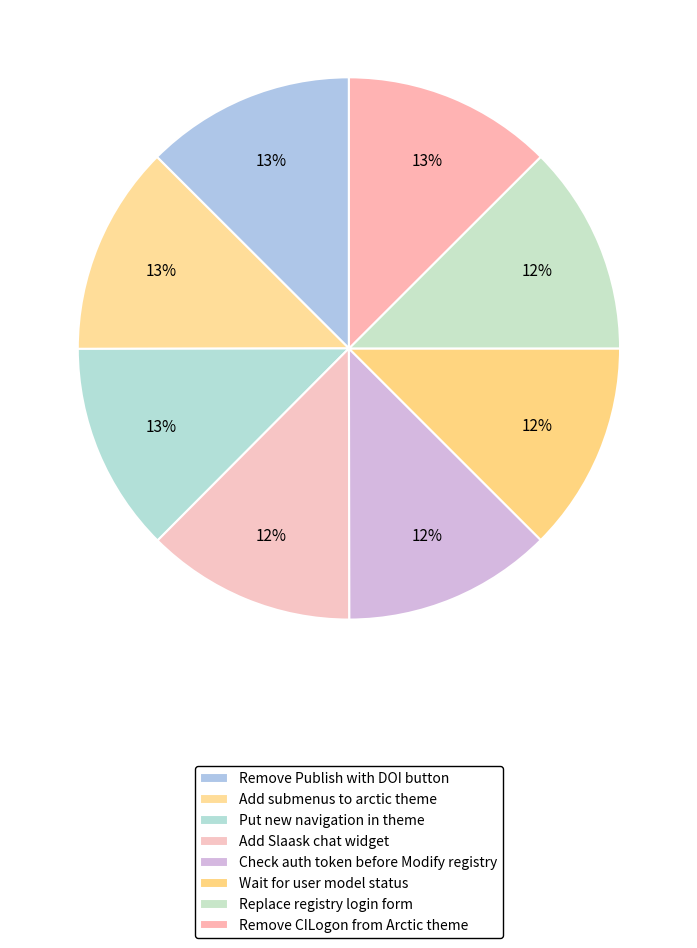

How many segments does this pie chart have?

8